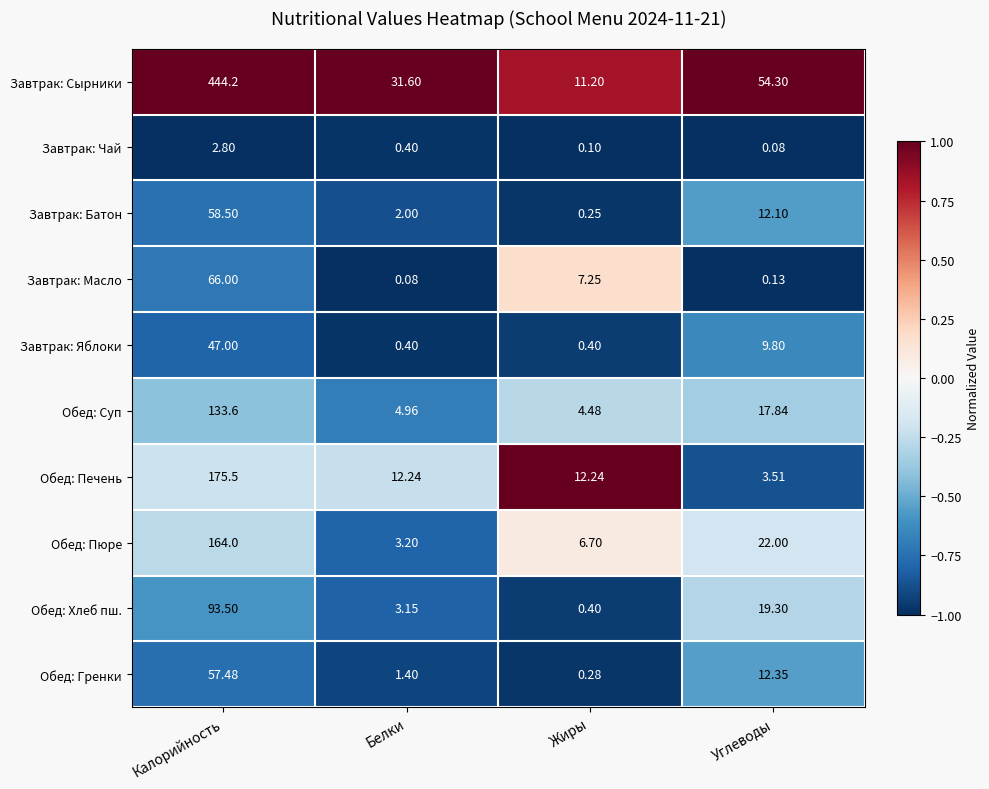

Which label corresponds to the largest value in the chart?

Калорийность